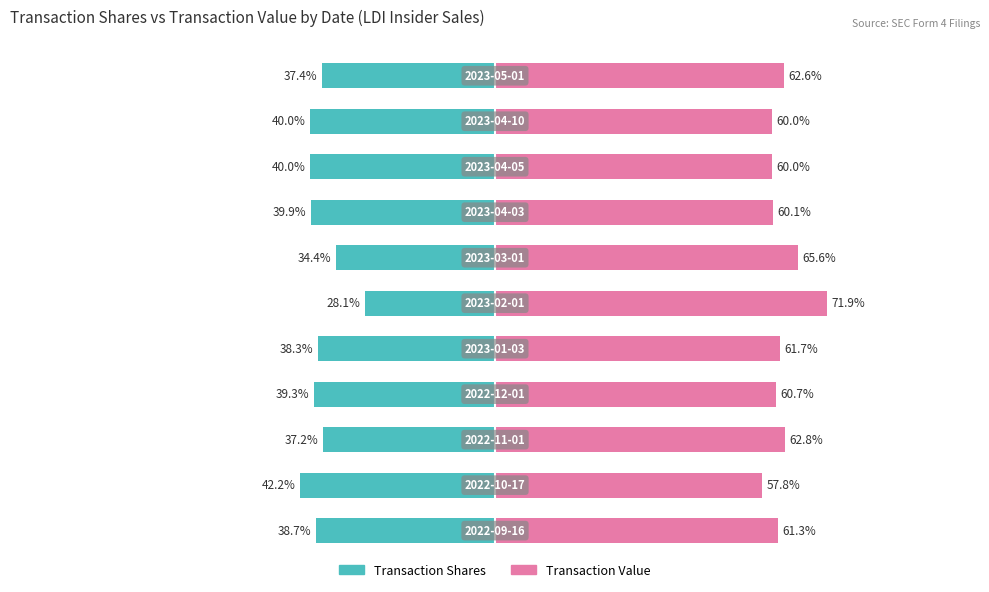

Reading left to right, extract all data points from this chart.

Transaction Shares: 0=-38.7	1=-42.2	2=-37.2	3=-39.3	4=-38.3	5=-28.1	6=-34.4	7=-39.9	8=-40.0	9=-40.0	10=-37.4
Transaction Value: 0=61.3	1=57.8	2=62.8	3=60.7	4=61.7	5=71.9	6=65.6	7=60.1	8=60.0	9=60.0	10=62.6